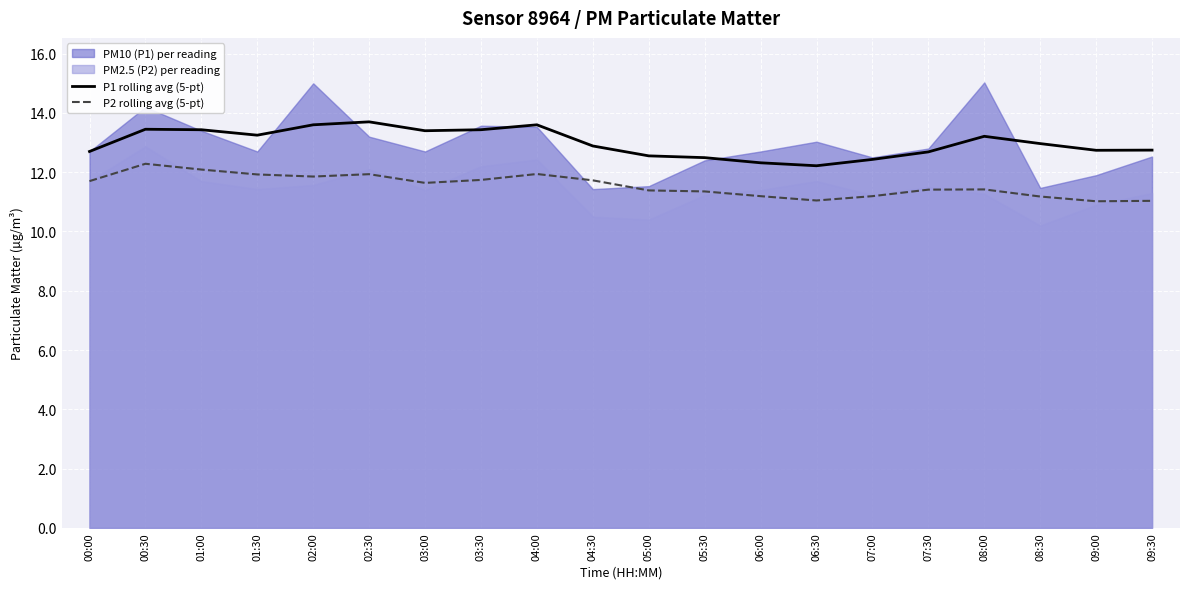

Rank the categories by P1 rolling avg (5-pt) value from lowest to highest.

06:30, 06:00, 07:00, 05:30, 05:00, 07:30, 00:00, 09:00, 09:30, 04:30, 08:30, 08:00, 01:30, 03:00, 01:00, 03:30, 00:30, 02:00, 04:00, 02:30